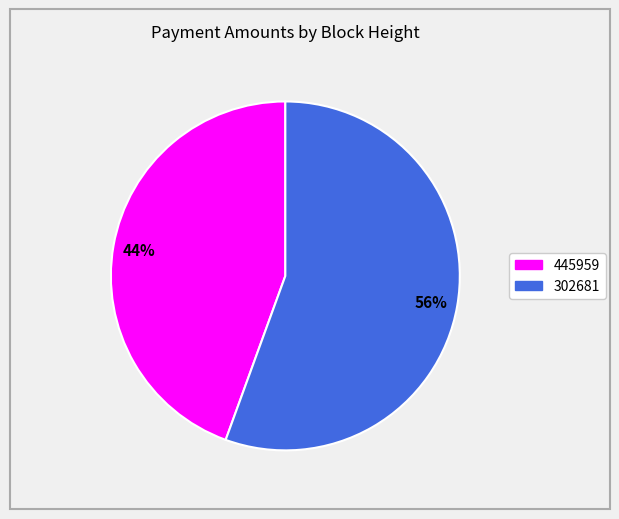

To the nearest percent, what is the combined percentage of 445959 and 302681?

100%